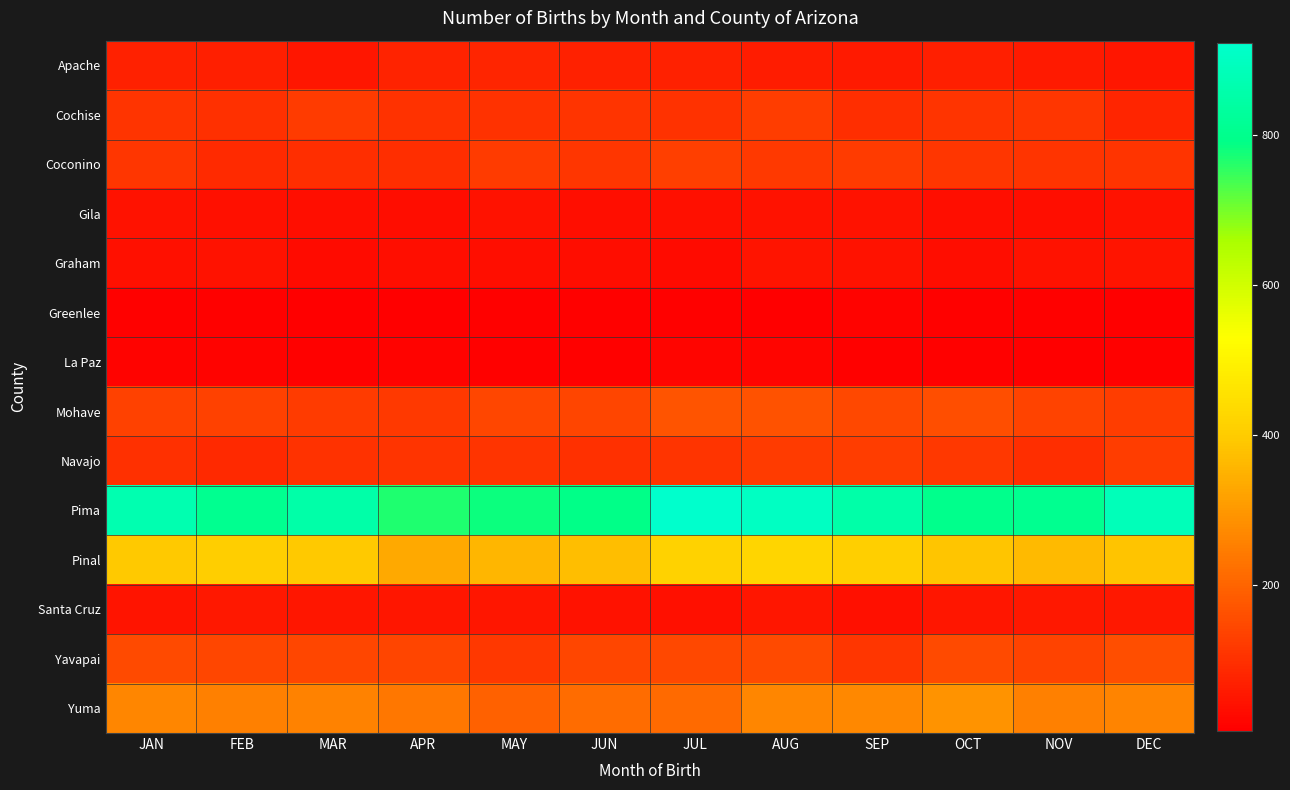

What is the total value across all series at MAY?

2168